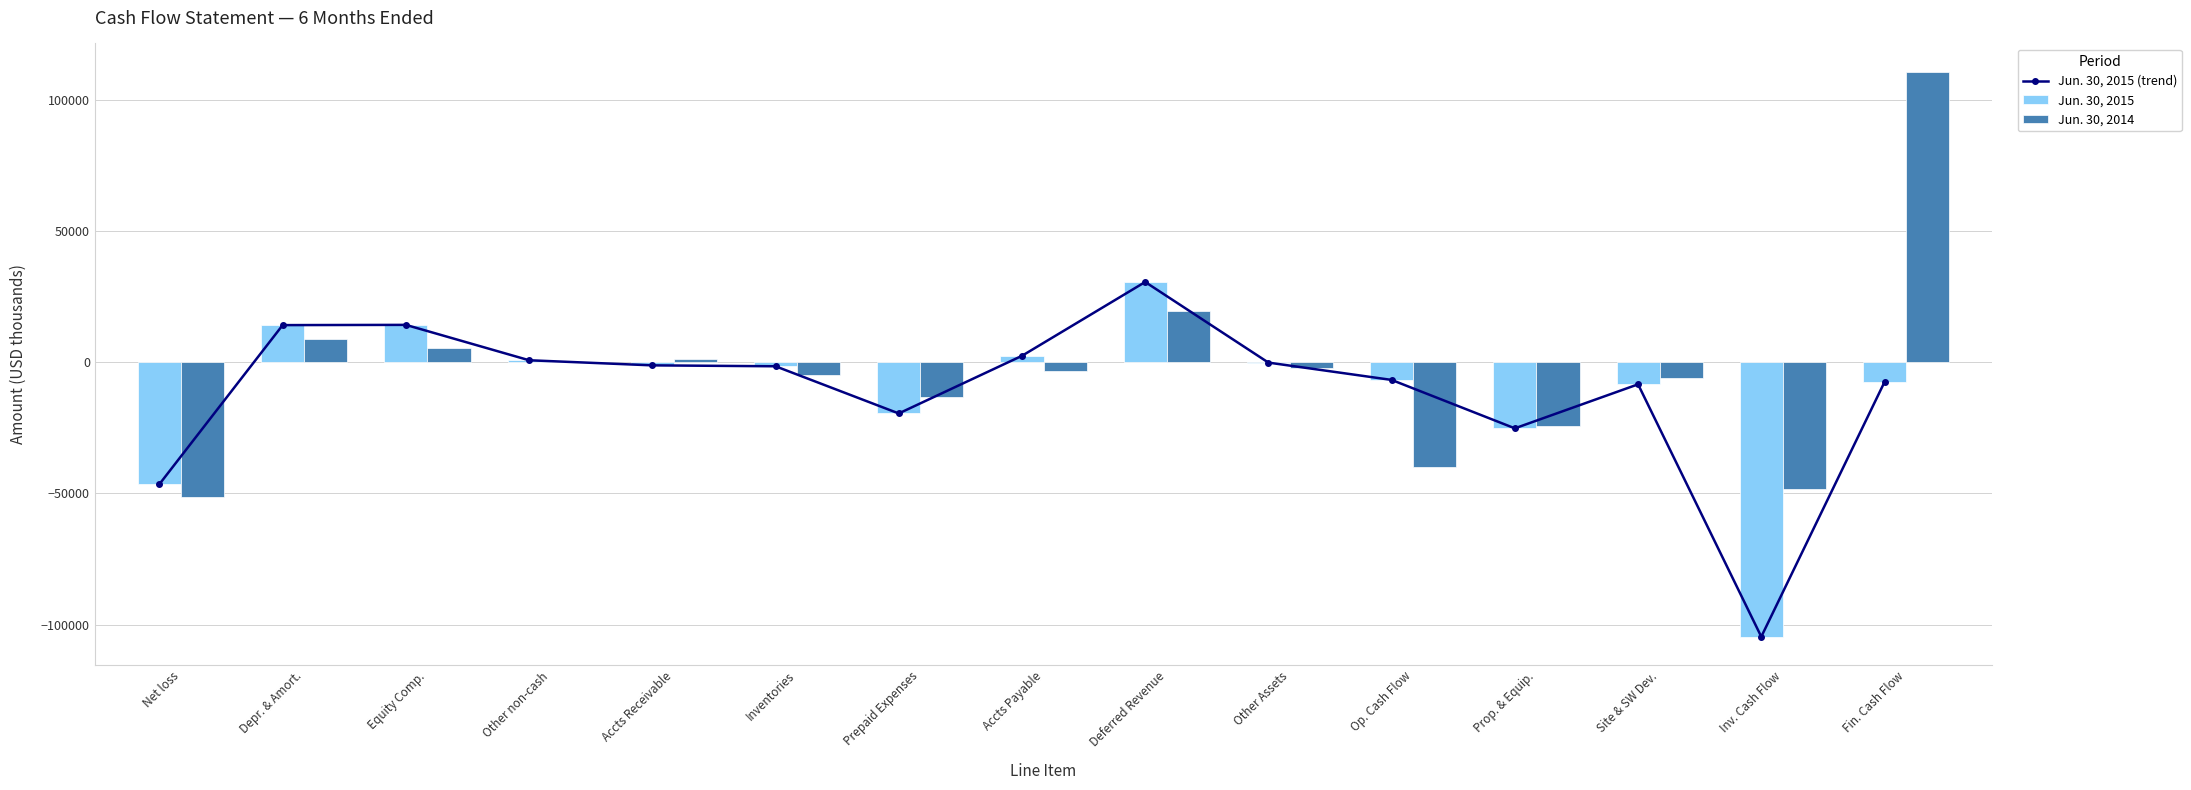

List the labels in order of Jun. 30, 2015 value, largest first.

Deferred Revenue, Equity Comp., Depr. & Amort., Accts Payable, Other non-cash, Other Assets, Accts Receivable, Inventories, Op. Cash Flow, Fin. Cash Flow, Site & SW Dev., Prepaid Expenses, Prop. & Equip., Net loss, Inv. Cash Flow